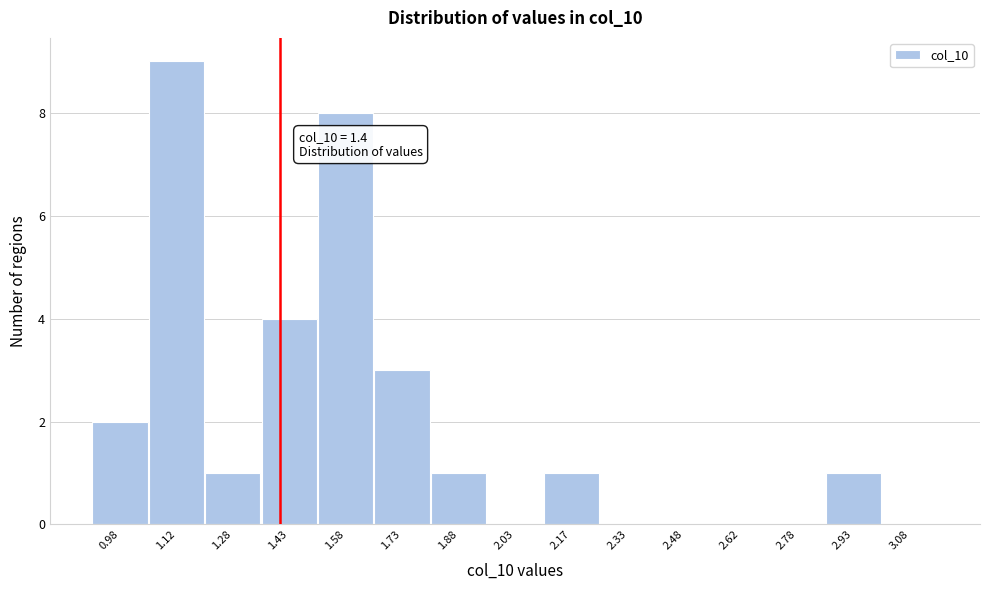

Which range on the x-axis has the tallest bar?

1.05 to 1.20